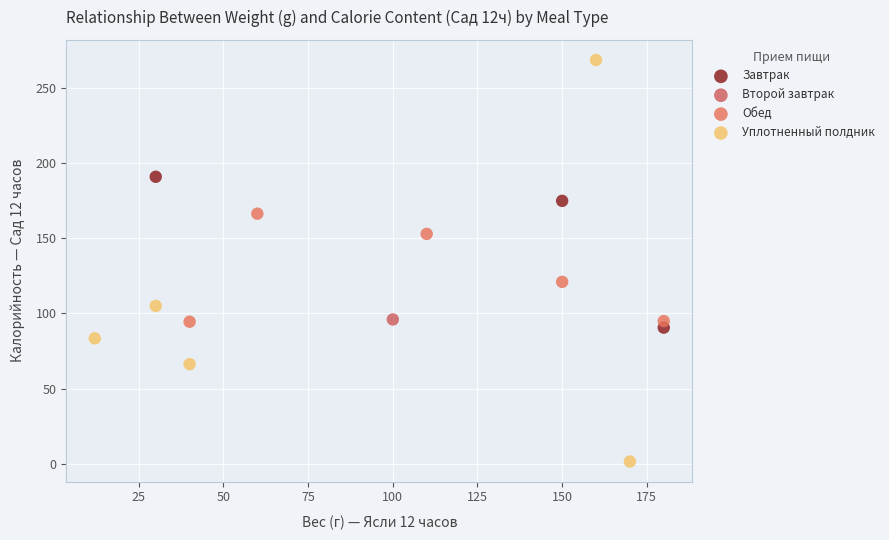

What are all the series names shown in the legend?

Завтрак, Второй завтрак, Обед, Уплотненный полдник